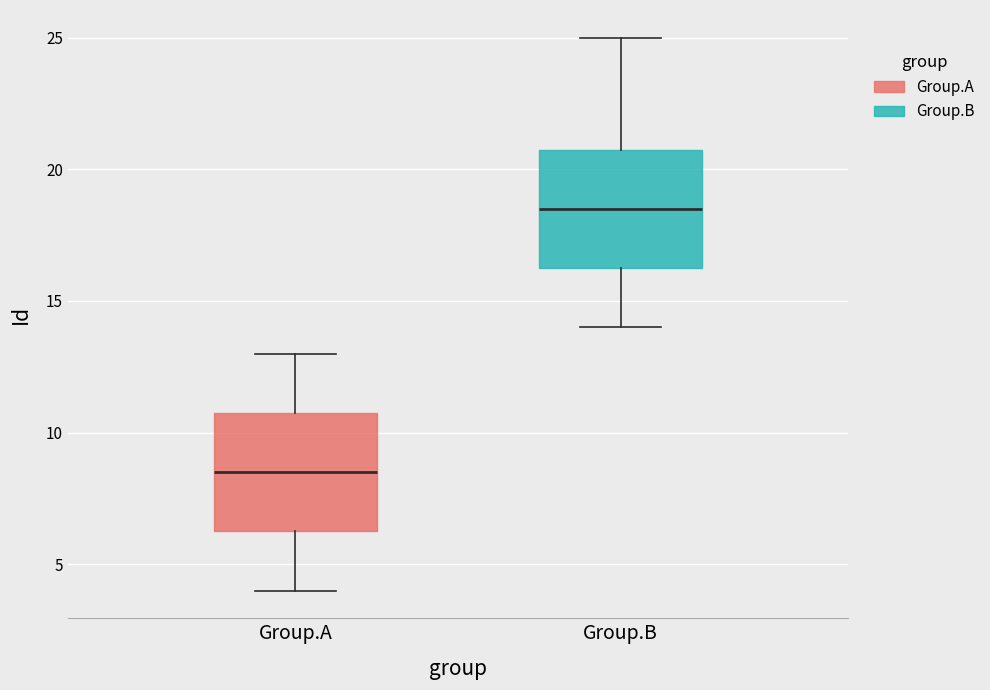

Which box has the lowest median line?

Group.A